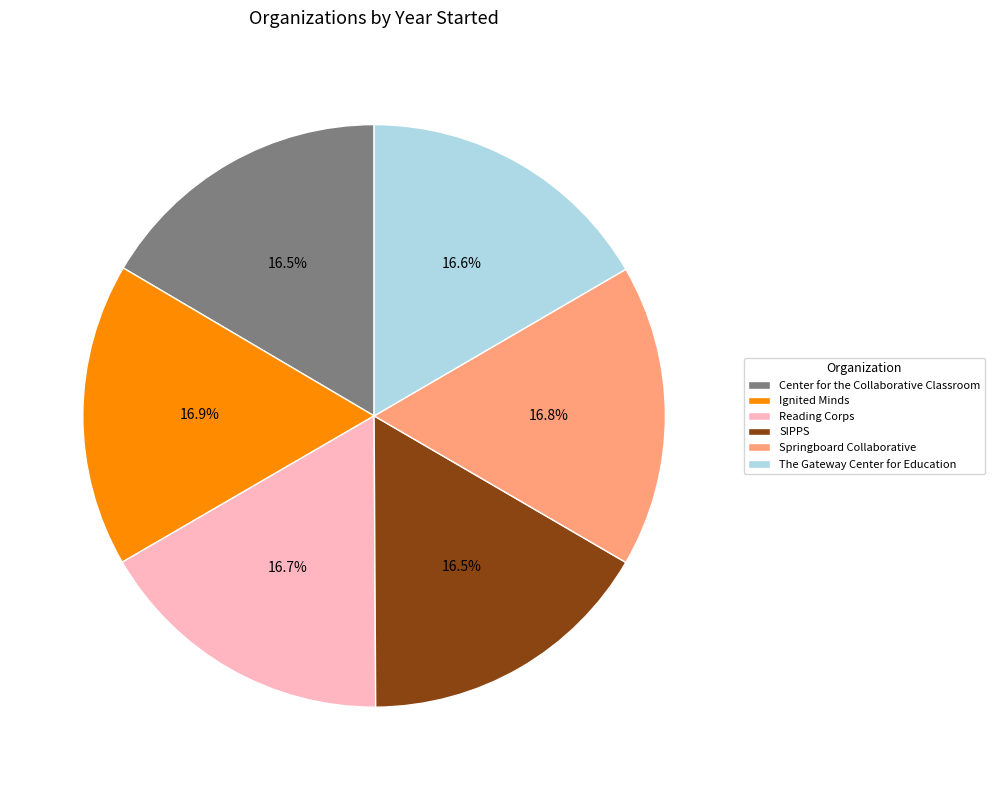

Approximately how many times larger is the value at Springboard Collaborative compared to Reading Corps?

1.0